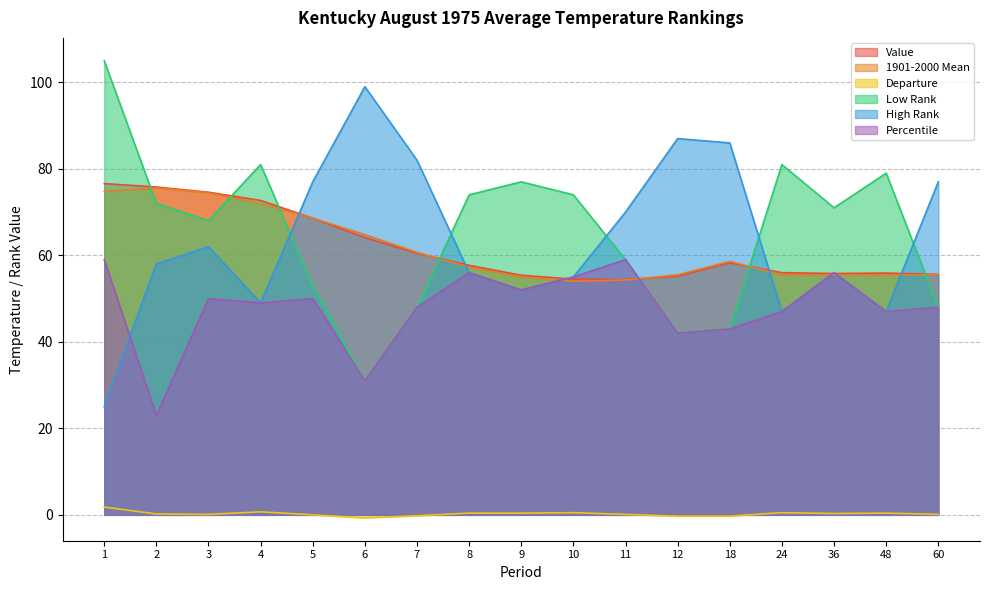

True or false: Departure and Low Rank intersect in this chart.

False